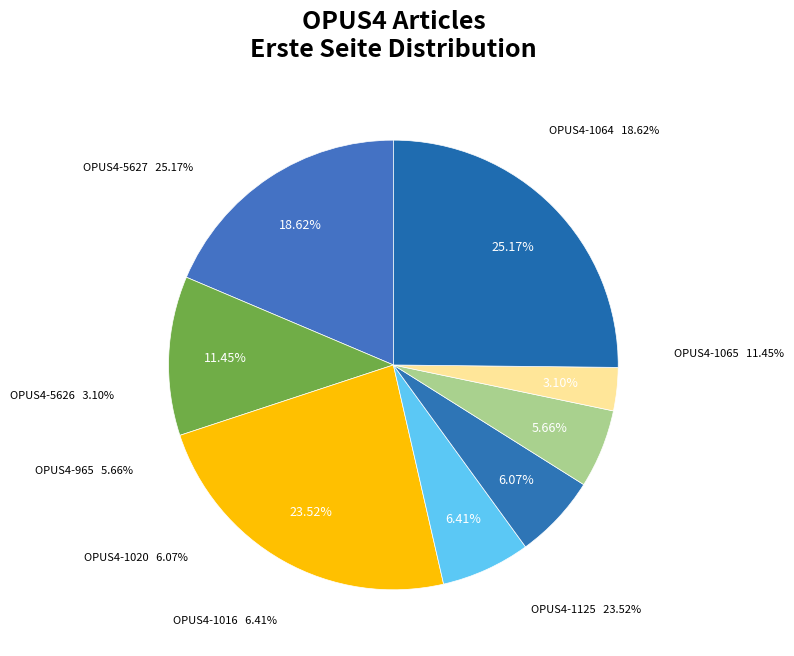

Between OPUS4-1065 and OPUS4-1016, which is larger?

OPUS4-1065